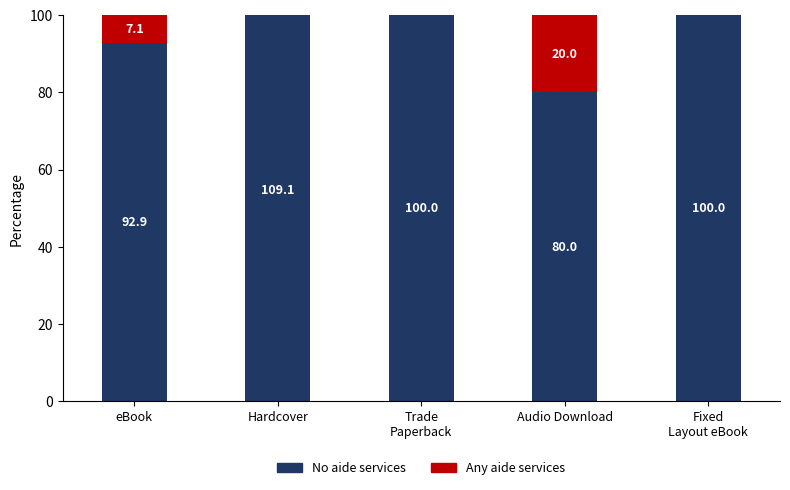

What is the label of the 3rd bar from the right?

Trade
Paperback